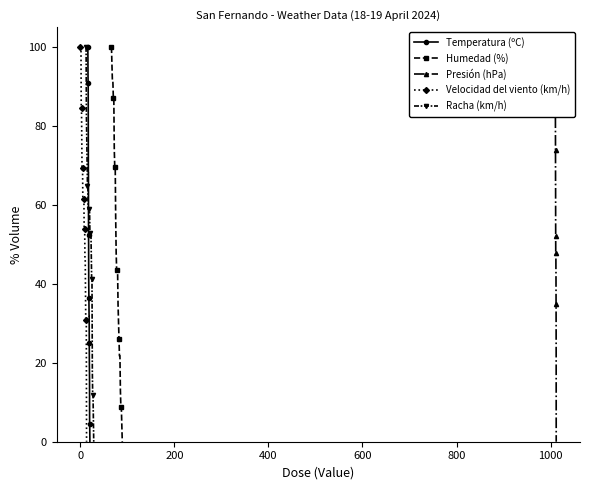

Reading left to right, extract all data points from this chart.

Temperatura (ºC): 100.0	97.7	93.2	90.9	90.9	81.8	68.2	68.2	52.3	50.0	40.9	38.6	36.4	34.1	31.8	31.8	25.0	20.5	18.2	15.9	4.5	4.5	2.3	0.0
Humedad (%): 100.0	95.7	91.3	91.3	87.0	87.0	73.9	69.6	69.6	56.5	47.8	43.5	43.5	43.5	34.8	30.4	26.1	21.7	21.7	13.0	8.7	8.7	4.3	0.0
Presión (hPa): 100.0	100.0	100.0	100.0	91.3	82.6	82.6	78.3	73.9	65.2	65.2	56.5	52.2	47.8	47.8	47.8	47.8	43.5	43.5	39.1	34.8	30.4	21.7	0.0
Velocidad del viento (km/h): 100.0	100.0	100.0	84.6	84.6	76.9	69.2	69.2	69.2	61.5	61.5	61.5	61.5	61.5	53.8	53.8	53.8	46.2	46.2	38.5	30.8	30.8	30.8	0.0
Racha (km/h): 100.0	82.4	76.5	70.6	64.7	64.7	58.8	58.8	58.8	58.8	58.8	52.9	52.9	52.9	52.9	47.1	41.2	41.2	17.6	11.8	11.8	5.9	0.0	0.0